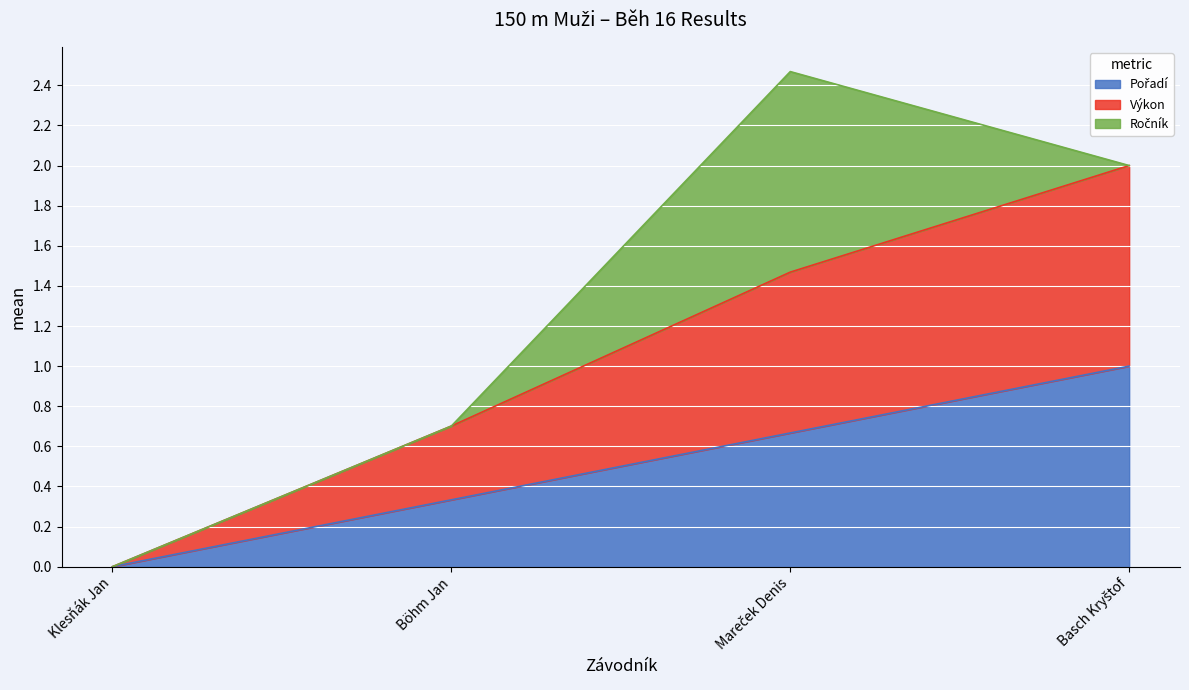

What is the label of the 4th point from the left?

Basch Kryštof